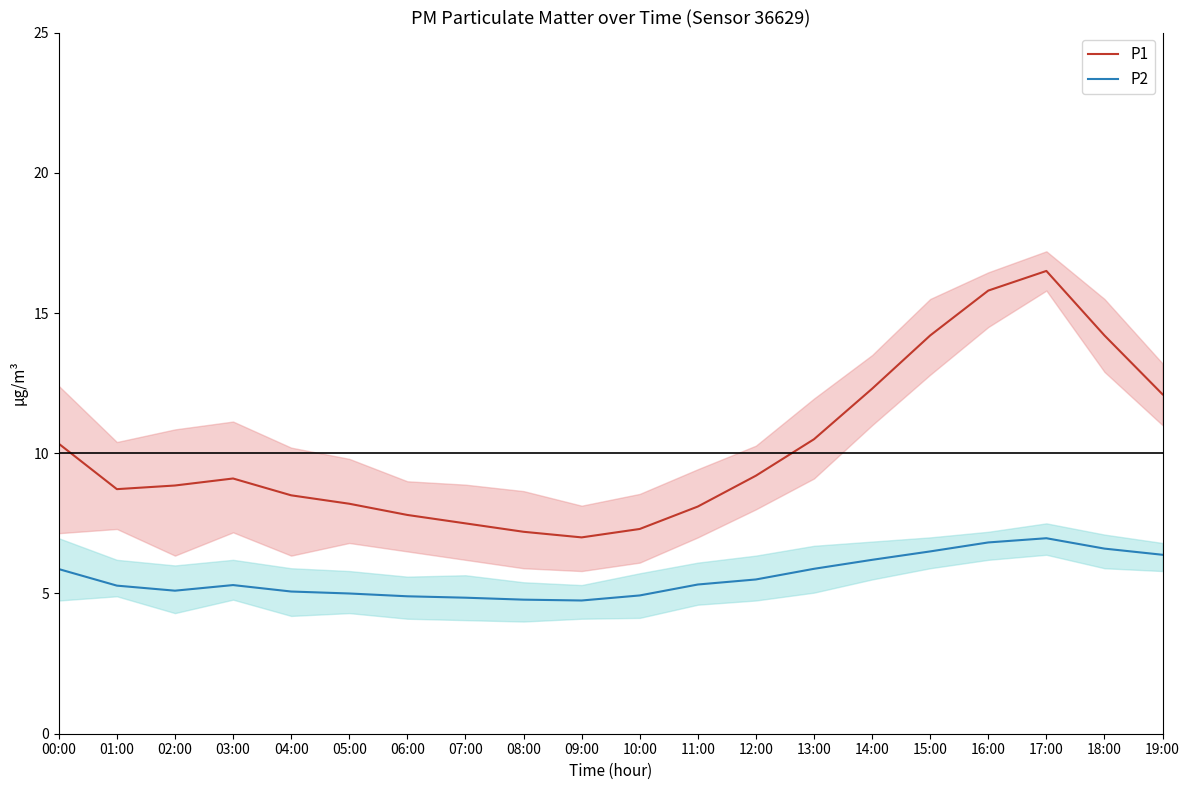

Where is the first local minimum for P1?

01:00